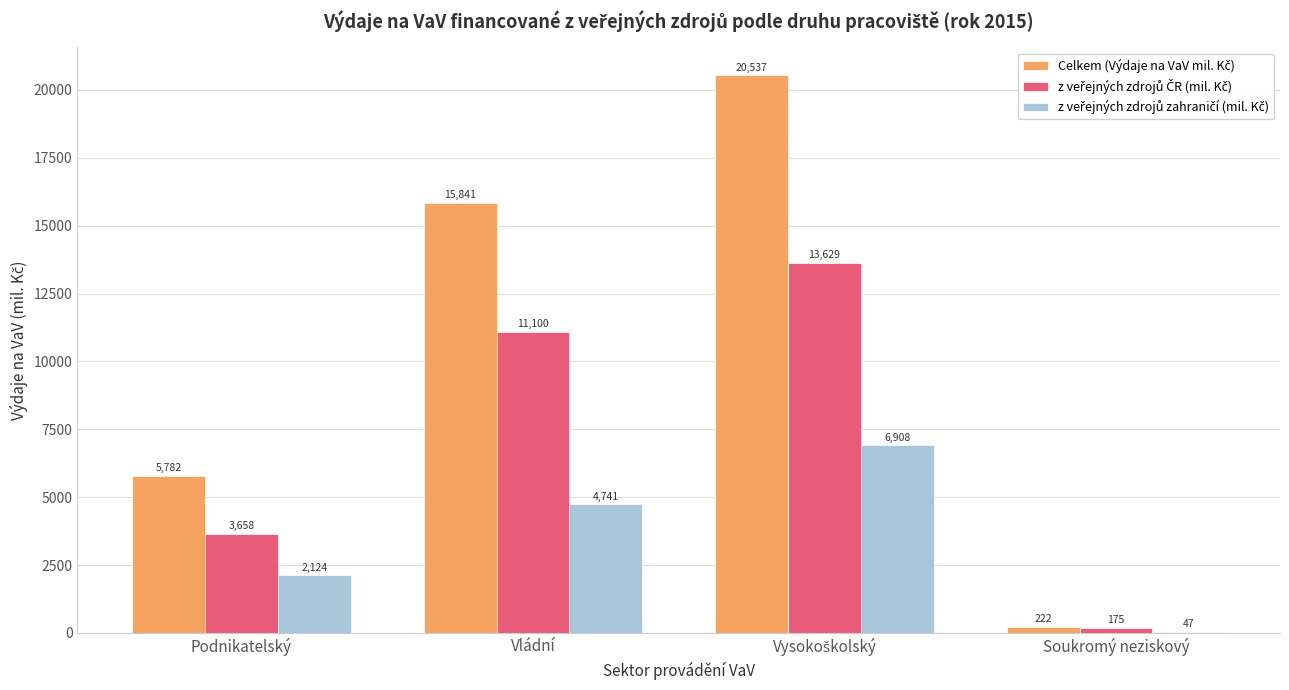

What is the total value across all series at Podnikatelský?

11564.0